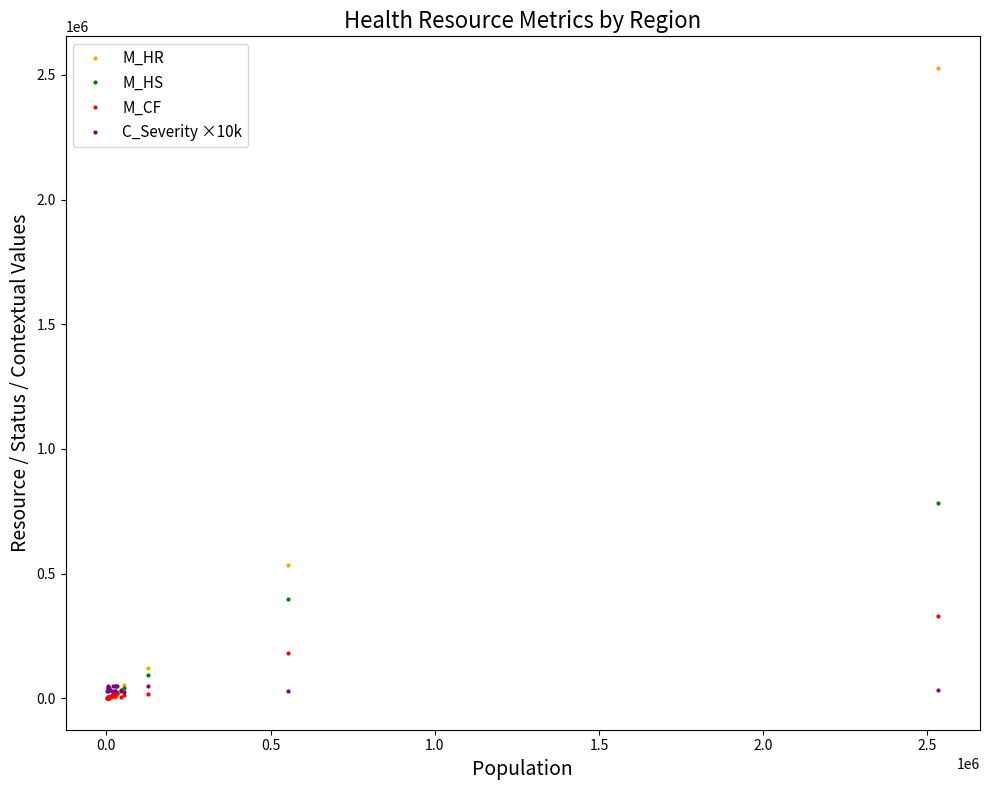

What are all the series names shown in the legend?

M_HR, M_HS, M_CF, C_Severity ×10k